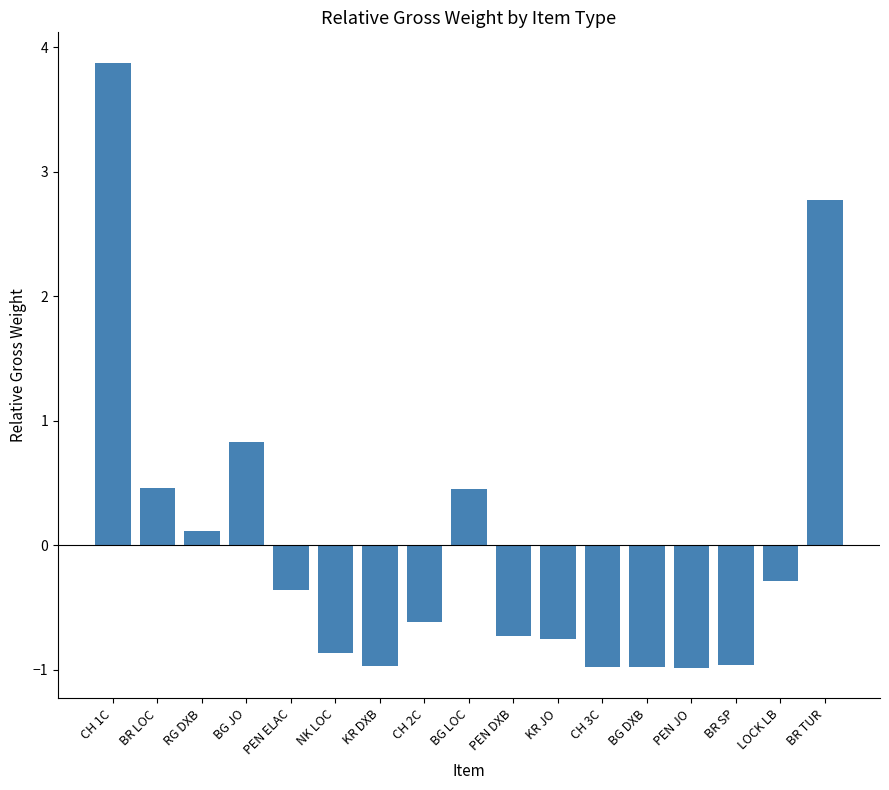

What is the minimum value shown in the chart?

-1.0